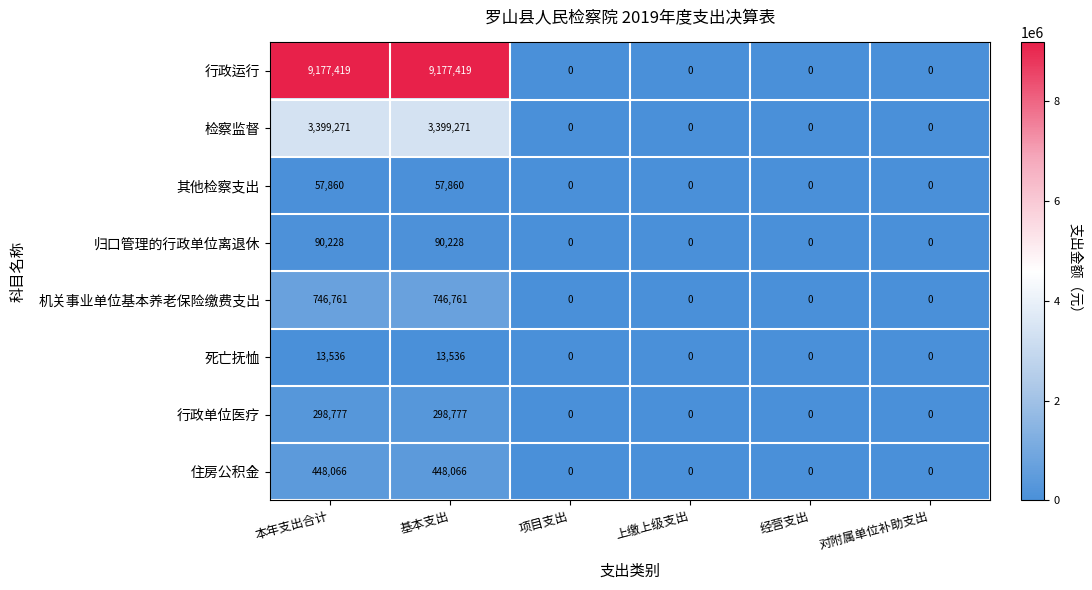

The value of 行政运行 at 经营支出 is 0. True or false?

True